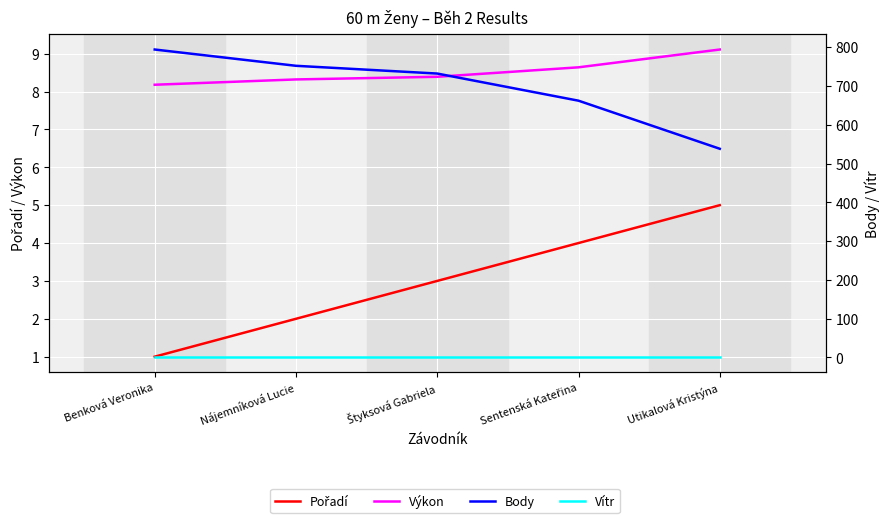

Between Benková Veronika and Nájemníková Lucie, which series saw the biggest shift?

Body